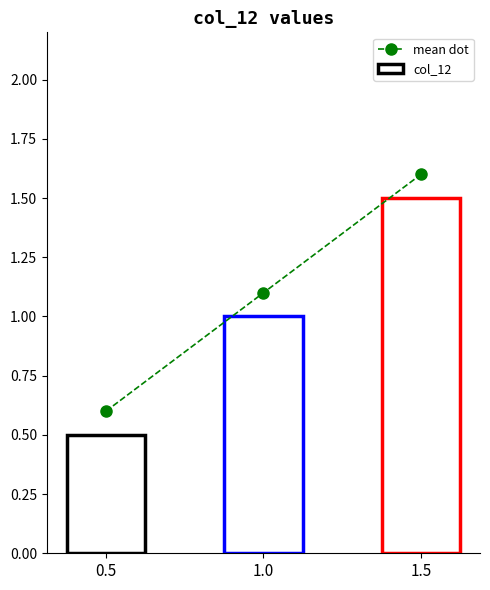

Reading right to left, extract all data points from this chart.

mean dot: 1.5=1.6	1.0=1.1	0.5=0.6
col_12: 1.5=1.5	1.0=1.0	0.5=0.5